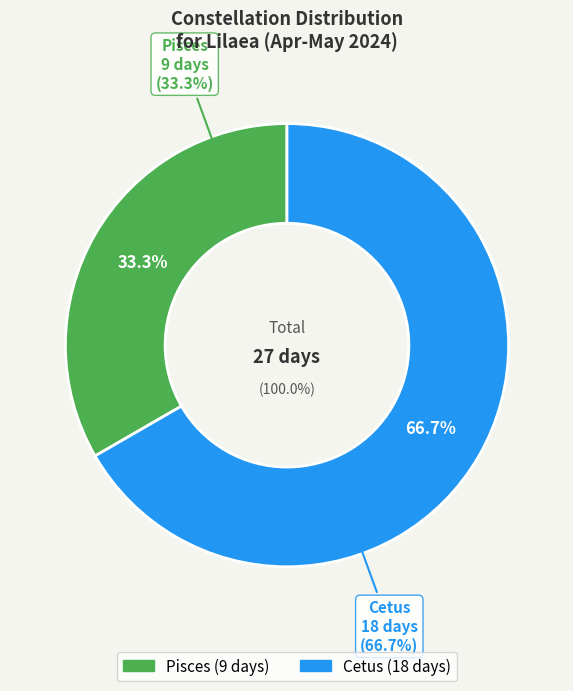

How many slices are in this pie chart?

2